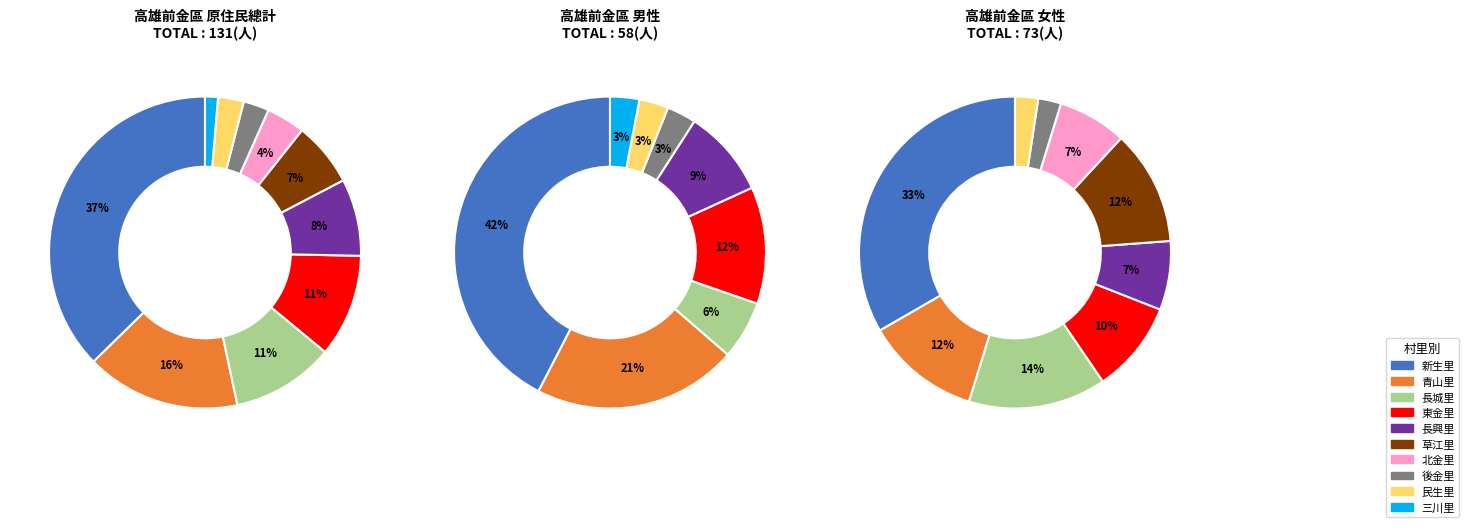

To the nearest percent, what is the difference between the 草江里 and 青山里 slice percentages?

9%